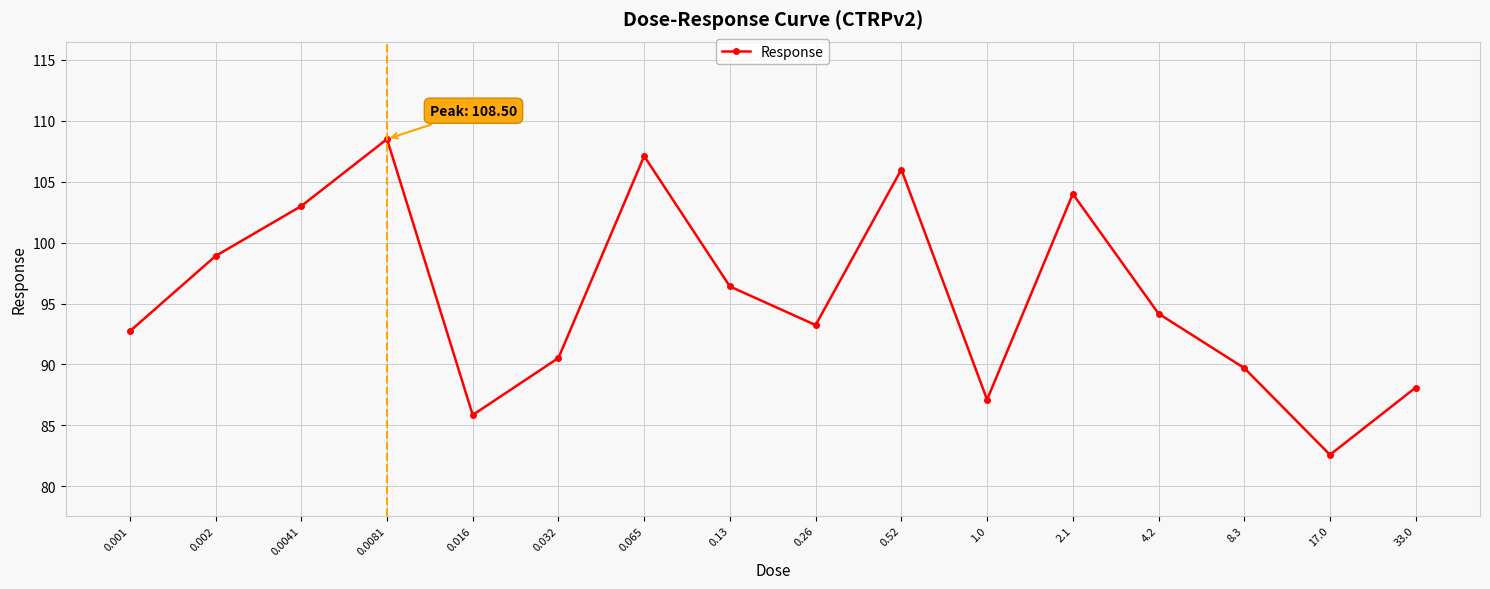

What is the difference between the maximum and minimum values?

25.9